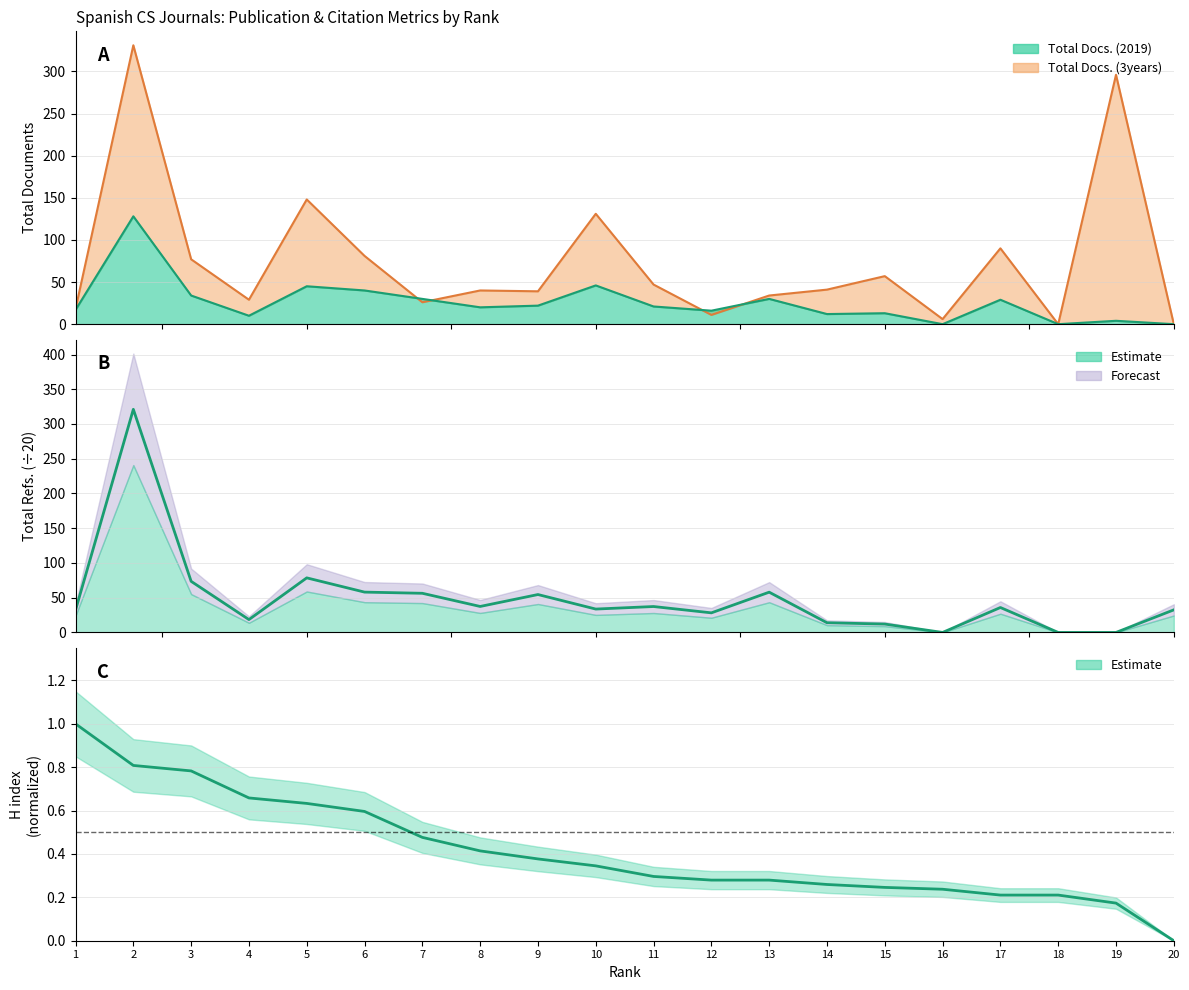

Which label corresponds to the smallest value in the chart?

20